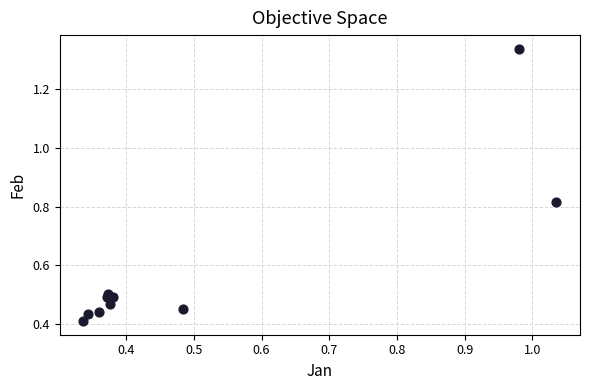

What is the average Y value?

0.6